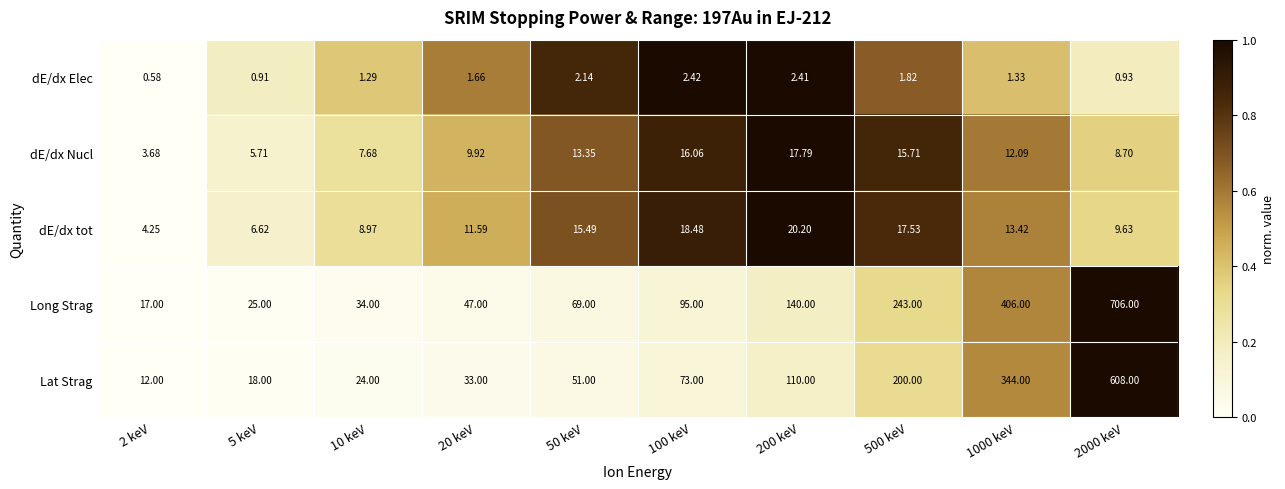

List the series in order of their peak value, highest first.

Long Strag, Lat Strag, dE/dx tot, dE/dx Nucl, dE/dx Elec